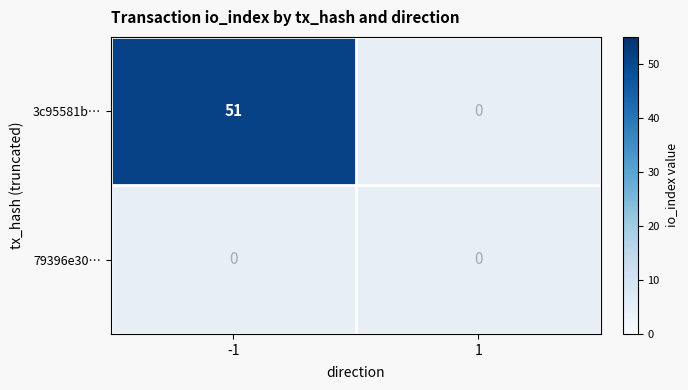

What is the average value of the 3c95581b… series?

26